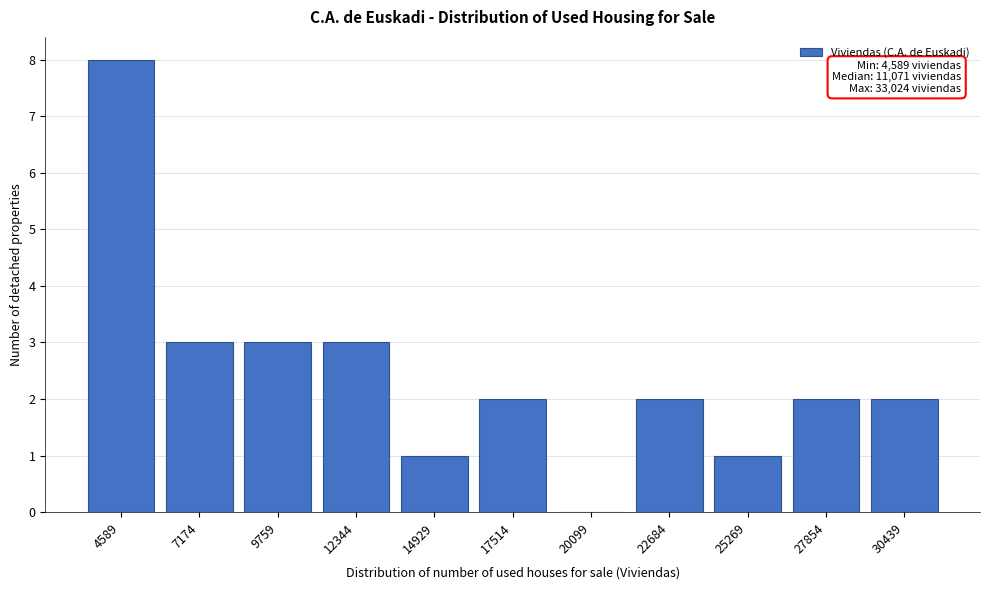

Reading left to right, list all the values displayed in this chart.

4589=8	7174=3	9759=3	12344=3	14929=1	17514=2	20099=0	22684=2	25269=1	27854=2	30439=2